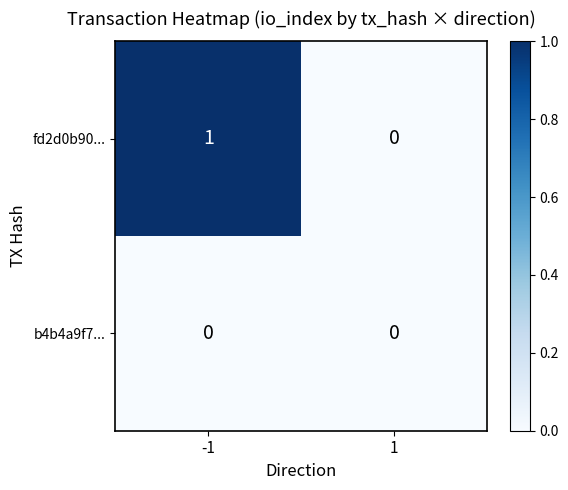

Is it true that b4b4a9f7... equals 0 at 1?

True